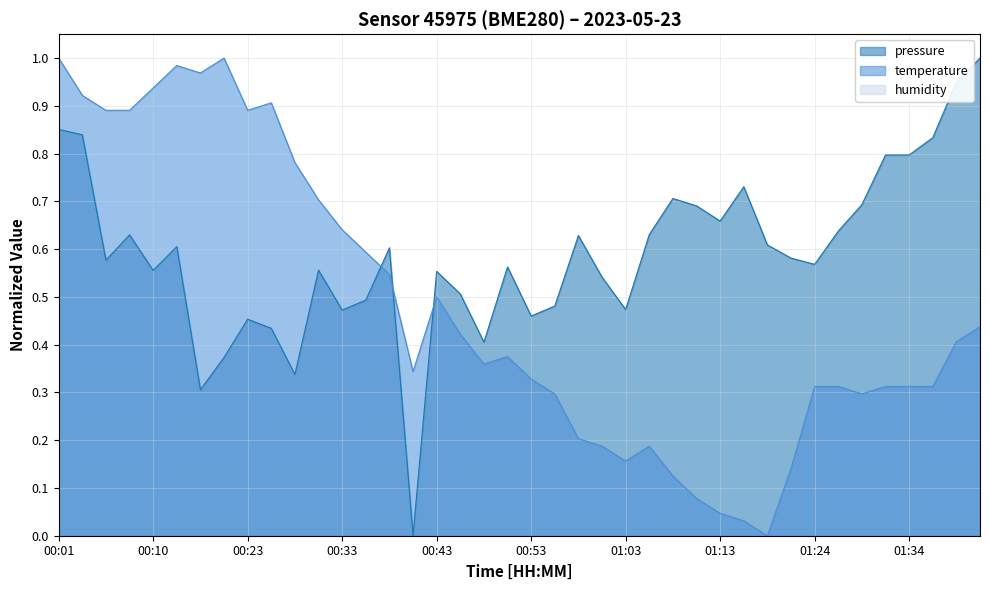

Where is pressure nearest to the value 0?

00:40